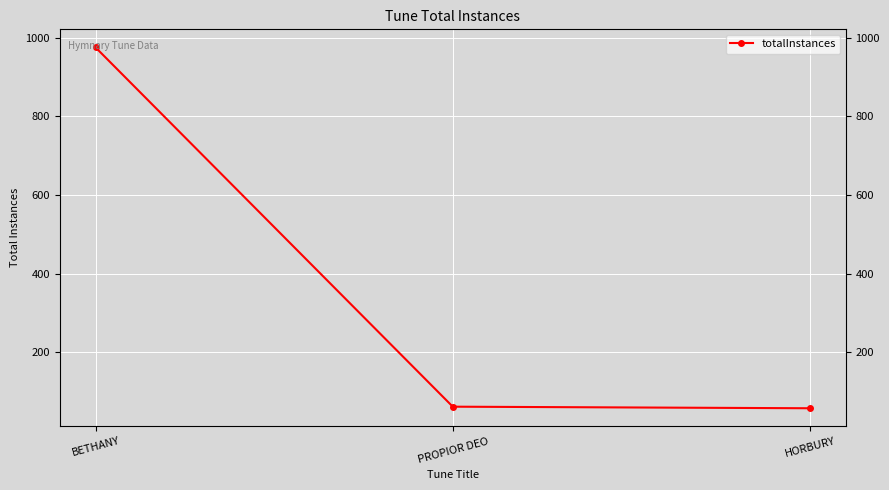

What is the minimum value shown in the chart?

58